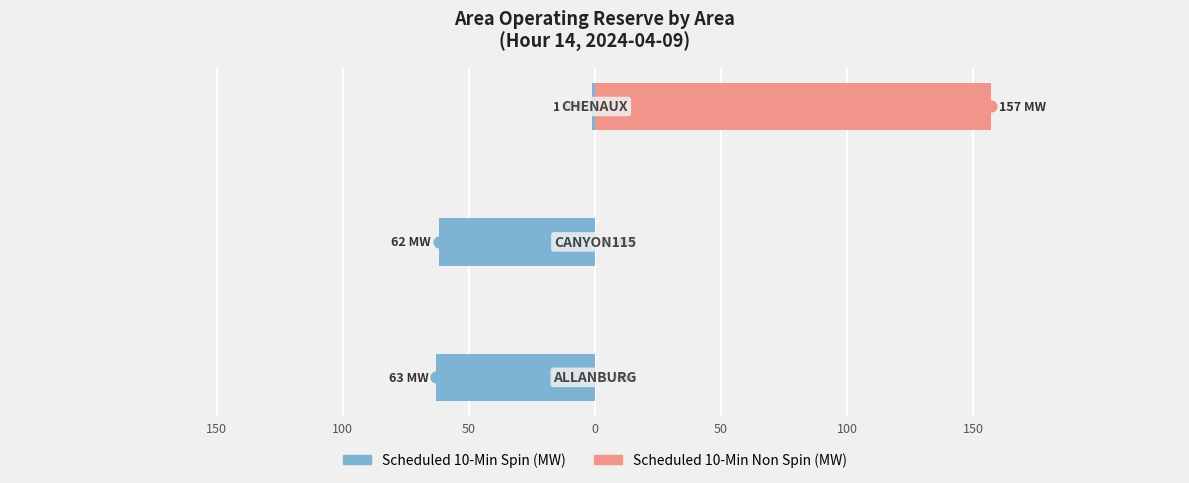

Rank the series by their maximum value, from lowest to highest.

Scheduled 10-Min Spin (MW), Scheduled 10-Min Non Spin (MW)